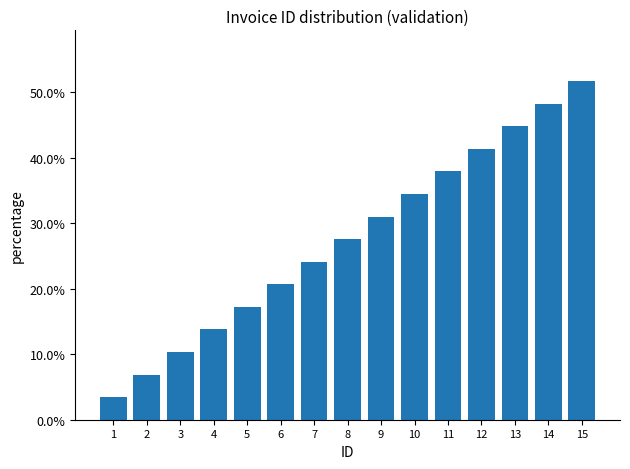

List the labels in order of value, smallest first.

1, 2, 3, 4, 5, 6, 7, 8, 9, 10, 11, 12, 13, 14, 15